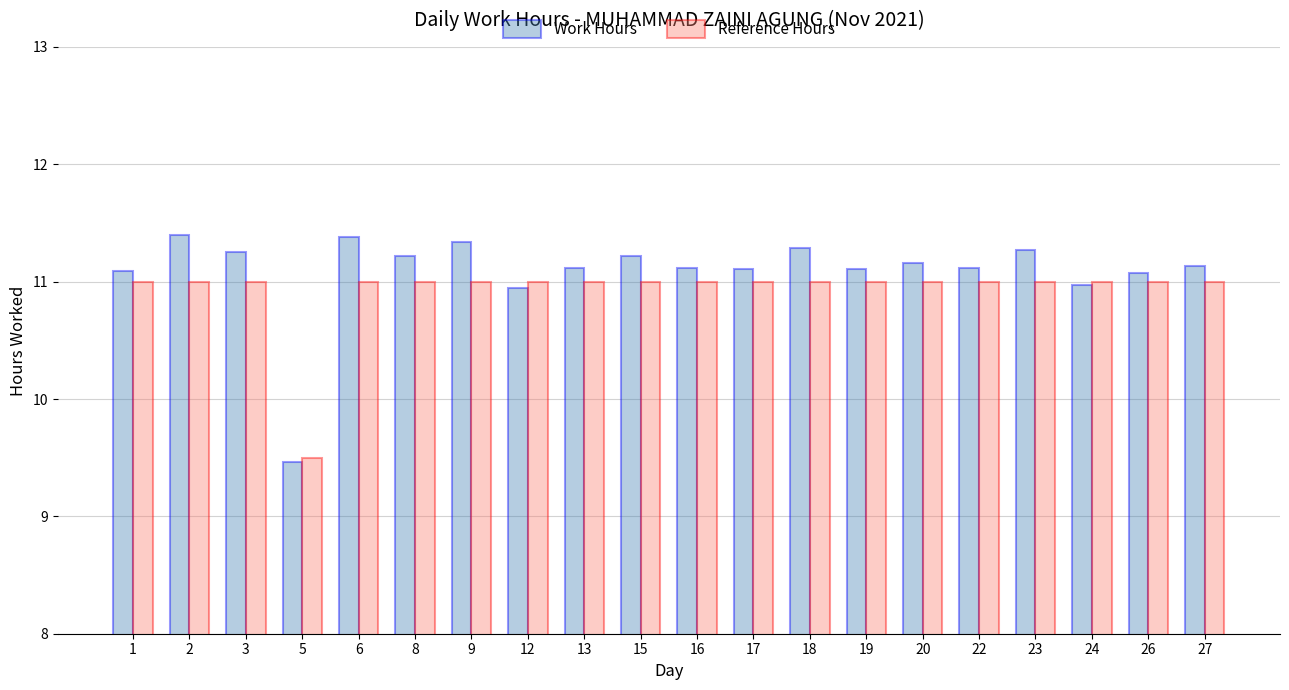

What is the total value across all series at 17?

22.1